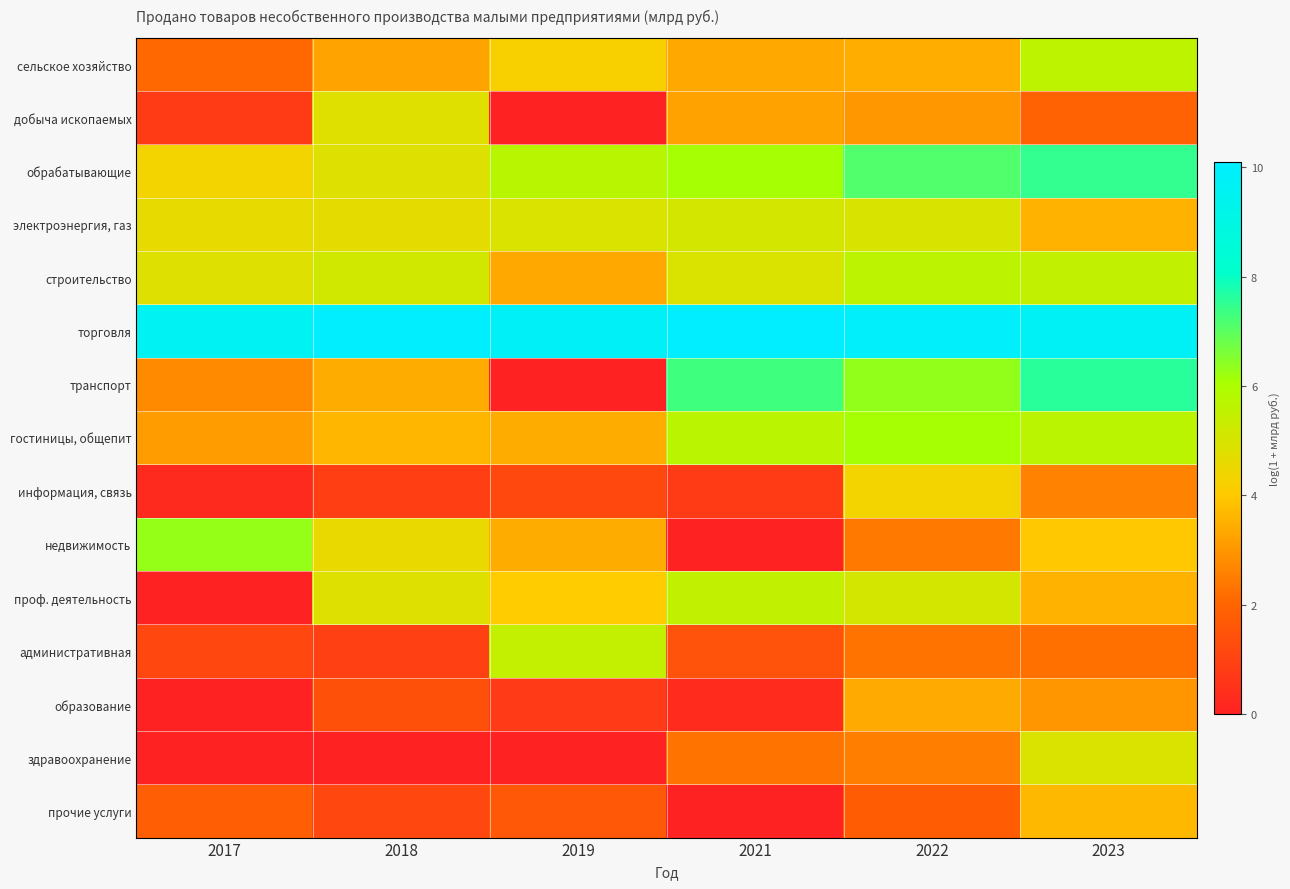

Reading right to left, extract all data points from this chart.

сельское хозяйство: 2023=5.6	2022=3.5	2021=3.3	2019=4.2	2018=3.3	2017=2.1
добыча ископаемых: 2023=1.9	2022=3.0	2021=3.2	2019=0.0	2018=4.8	2017=0.8
обрабатывающие: 2023=7.5	2022=7.1	2021=6.1	2019=5.8	2018=4.8	2017=4.3
электроэнергия, газ: 2023=3.6	2022=5.0	2021=5.1	2019=4.9	2018=4.7	2017=4.6
строительство: 2023=5.5	2022=5.6	2021=4.9	2019=3.3	2018=5.2	2017=4.8
торговля: 2023=9.7	2022=9.9	2021=10.1	2019=9.8	2018=10.0	2017=9.6
транспорт: 2023=7.6	2022=6.3	2021=7.3	2019=0.0	2018=3.4	2017=2.7
гостиницы, общепит: 2023=5.7	2022=6.1	2021=5.6	2019=3.4	2018=3.6	2017=3.1
информация, связь: 2023=2.6	2022=4.3	2021=0.8	2019=1.1	2018=0.9	2017=0.3
недвижимость: 2023=4.0	2022=2.4	2021=0.0	2019=3.4	2018=4.5	2017=6.3
проф. деятельность: 2023=3.6	2022=5.1	2021=5.5	2019=4.1	2018=4.8	2017=0.0
административная: 2023=2.2	2022=2.3	2021=1.5	2019=5.5	2018=0.9	2017=1.1
образование: 2023=3.0	2022=3.4	2021=0.3	2019=0.7	2018=1.4	2017=0.0
здравоохранение: 2023=4.9	2022=2.5	2021=2.3	2019=0.0	2018=0.0	2017=0.0
прочие услуги: 2023=3.6	2022=1.7	2021=0.0	2019=1.6	2018=1.1	2017=1.8